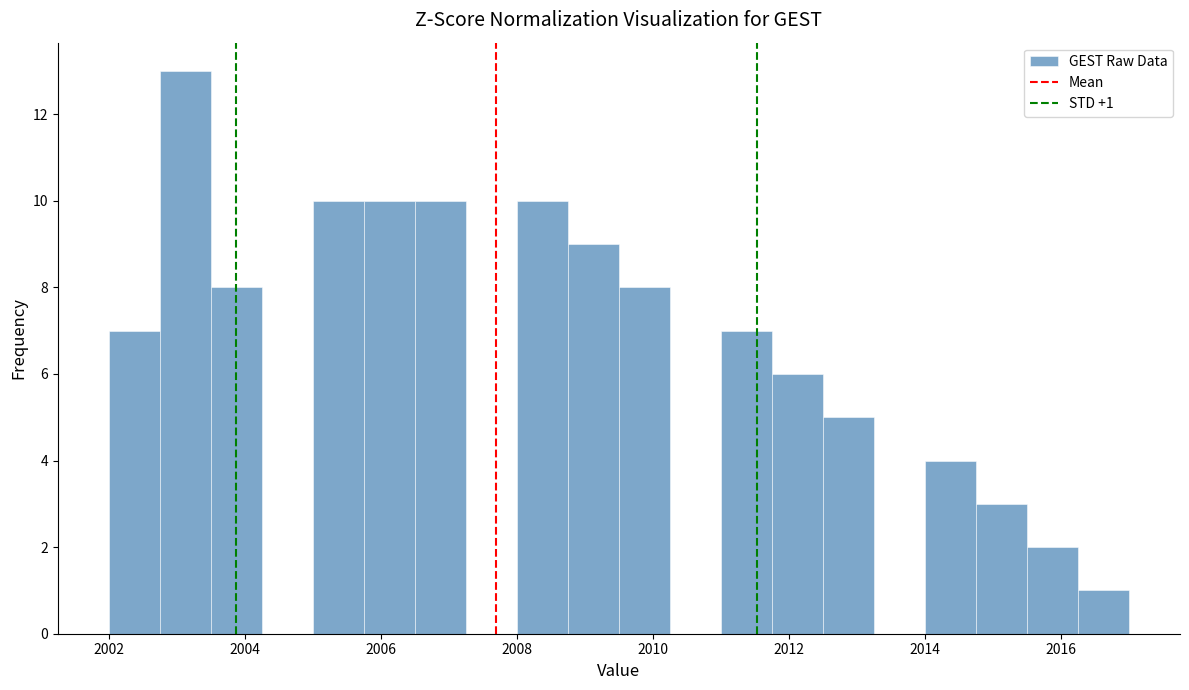

Around what value on the x-axis is the tallest bar? Give the approximate position of its centre, as read against the axis.

2003.2